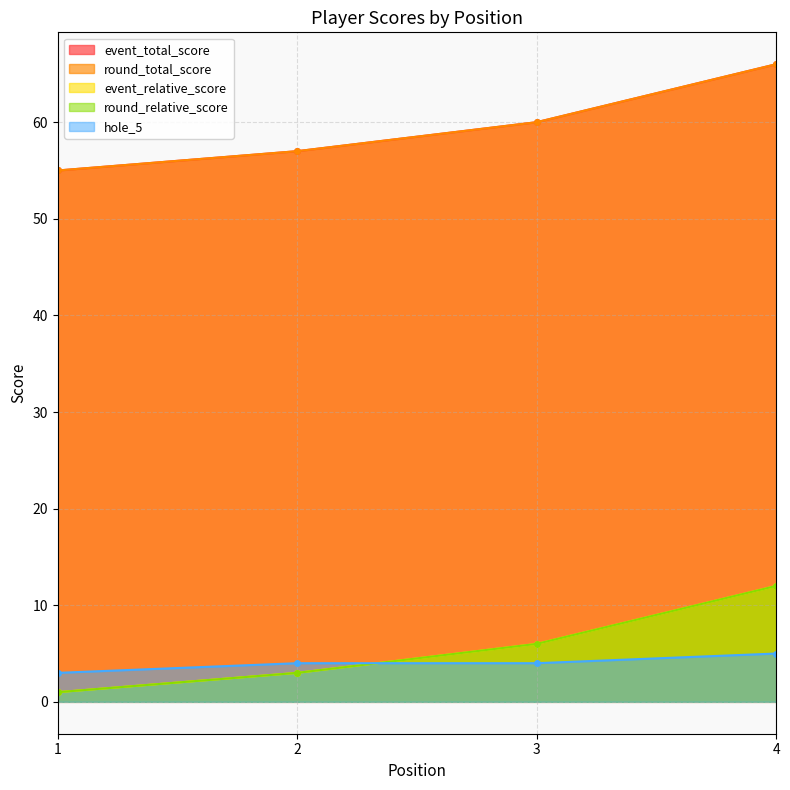

Between 3 and 4, which is larger?

4